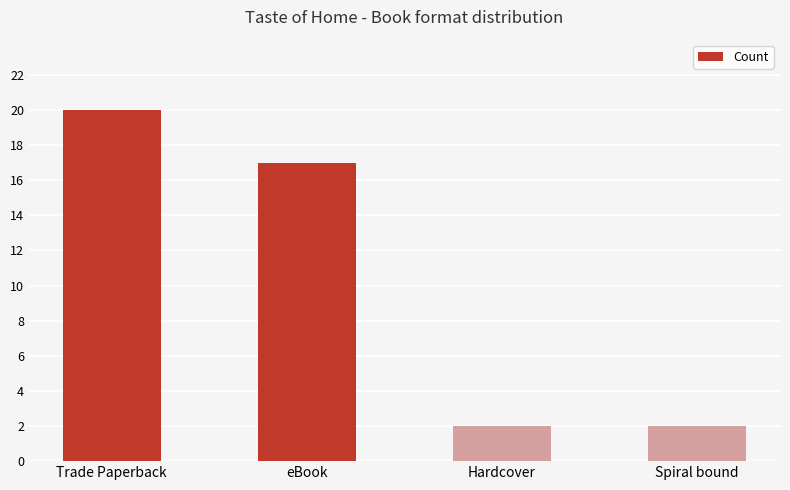

At which category does the chart reach its peak across all series?

Trade Paperback